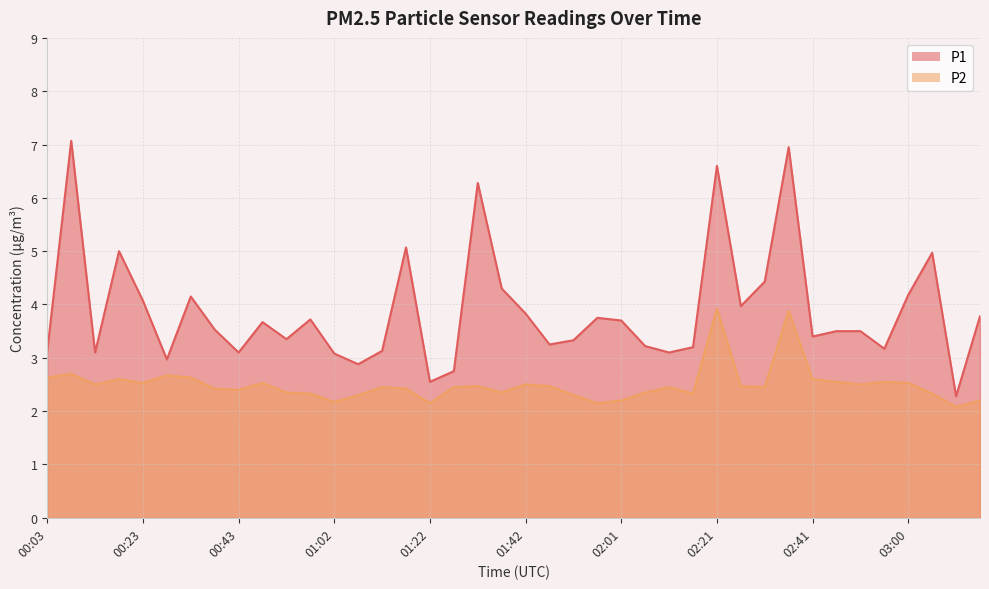

True or false: P1 and P2 cross at least once.

False